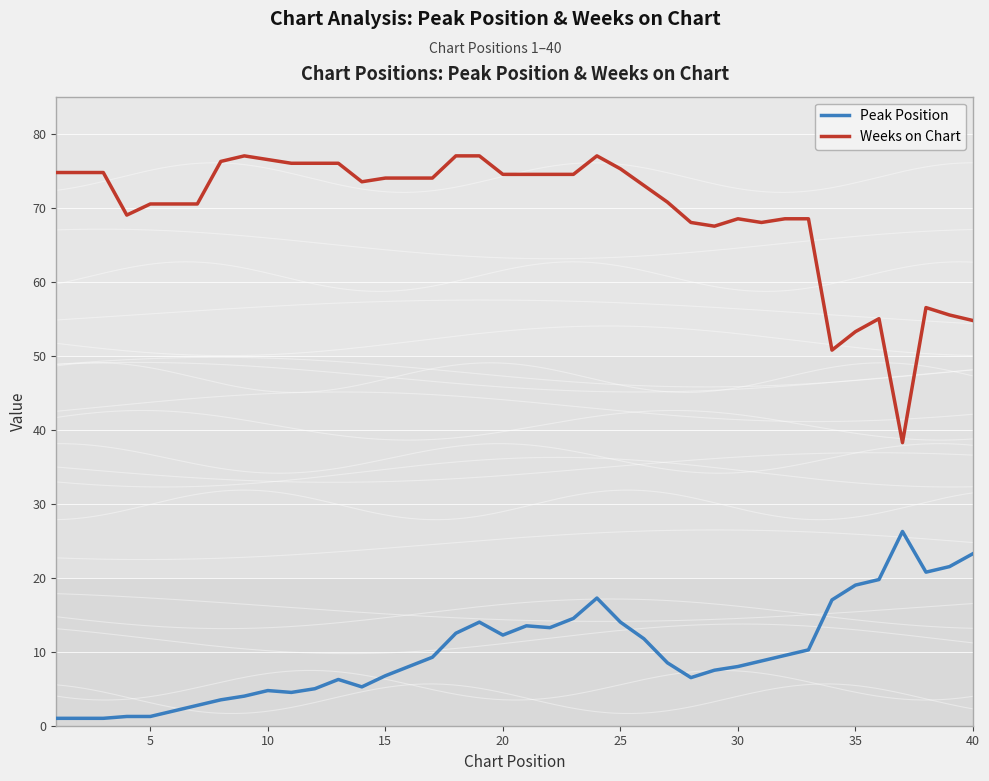

What is the smallest value displayed?

1.0